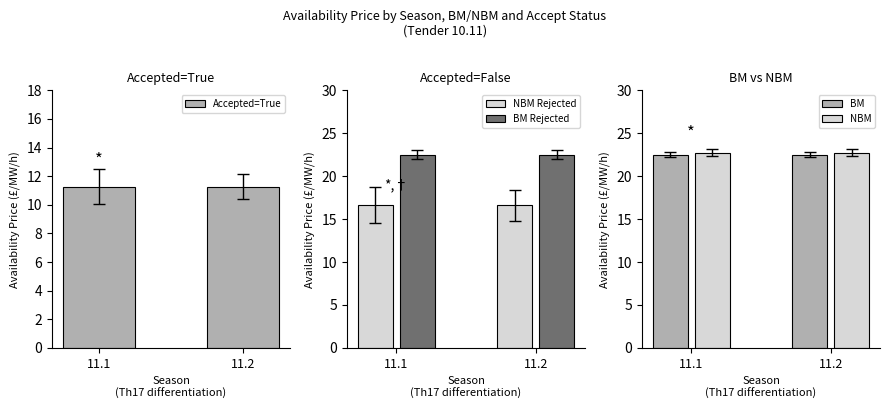

What is the value of the NBM Rejected bar at the 2nd from the left?

16.6